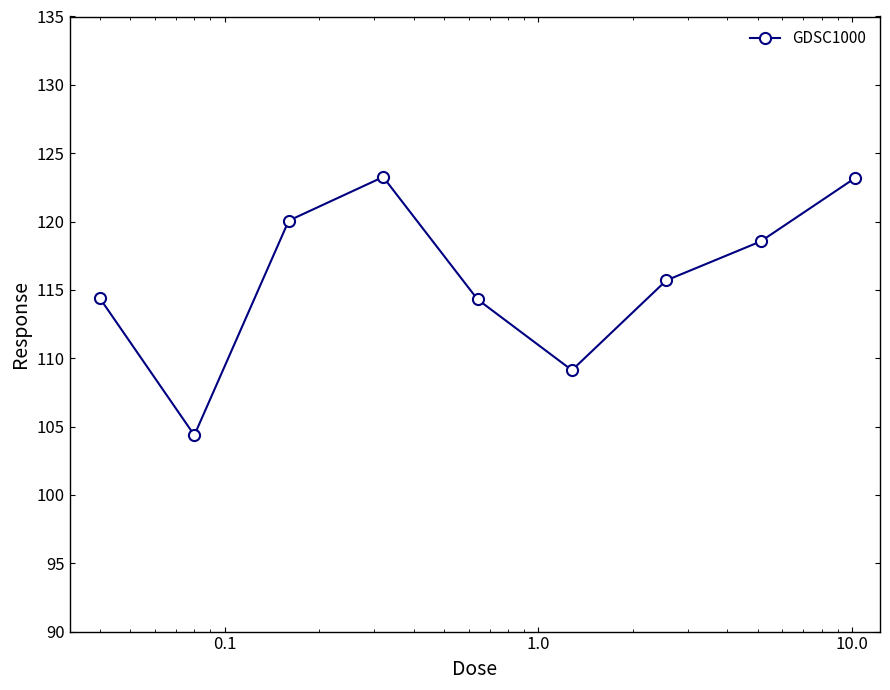

What is the value of the 9th point from the left?

123.2